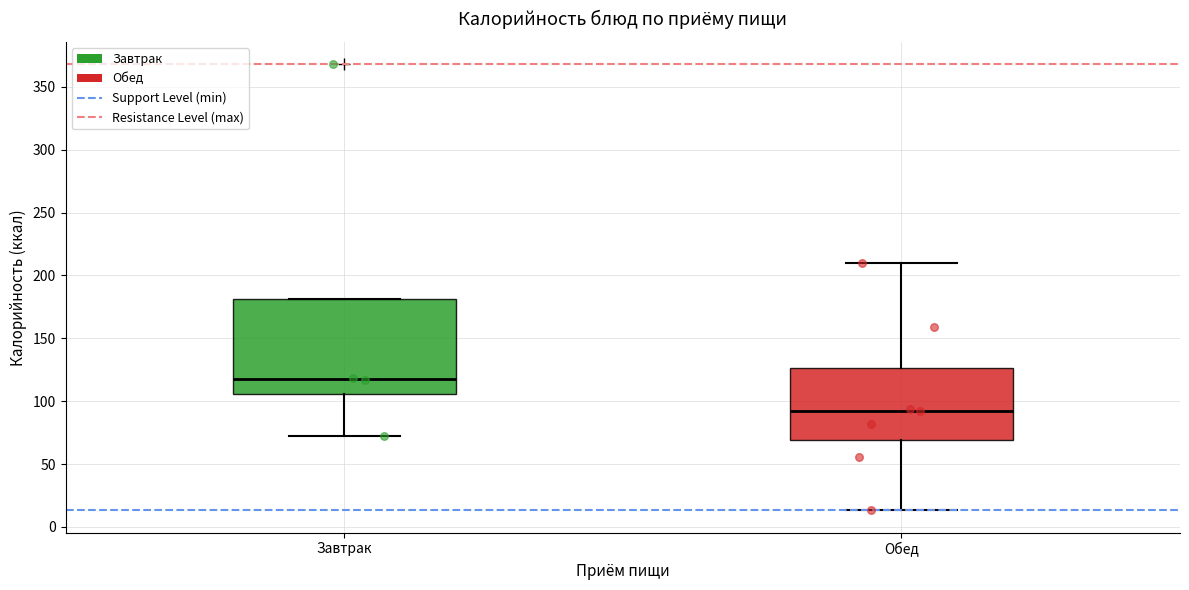

Which box's median line is the lowest?

Обед